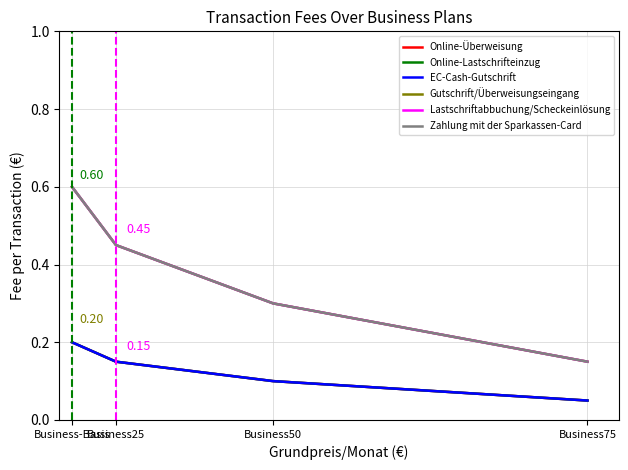

Does the chart have visible grid lines?

Yes